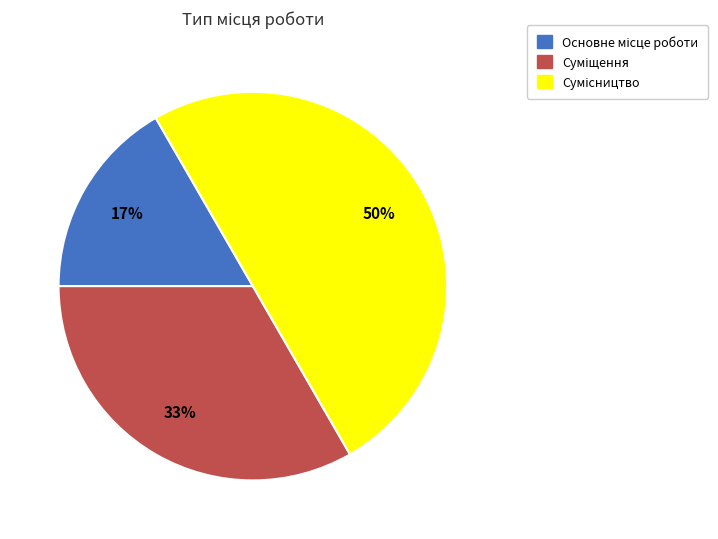

To the nearest percent, what is the difference between the largest and smallest slice percentages?

33%